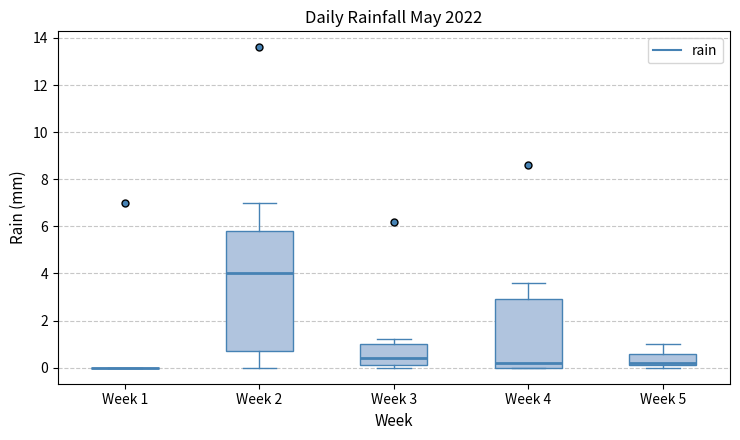

Reading left to right, read every box against the y-axis: the position of its median line, the range the box covers, and the ends of its whiskers. The values are not printed on the chart, so give them approximately, as read against the axis.

Week 1: box collapsed to a line at 0.0, whiskers 0.0 to 0.0
Week 2: median 4.0, box 0.8 to 5.8, whiskers 0.0 to 7.0
Week 3: median 0.4, box 0.2 to 1.0, whiskers 0.0 to 1.2
Week 4: median 0.2, box 0.0 to 3.0, whiskers 0.0 to 3.6
Week 5: median 0.2 (just above the box's lower edge), box 0.2 to 0.6, whiskers 0.0 to 1.0